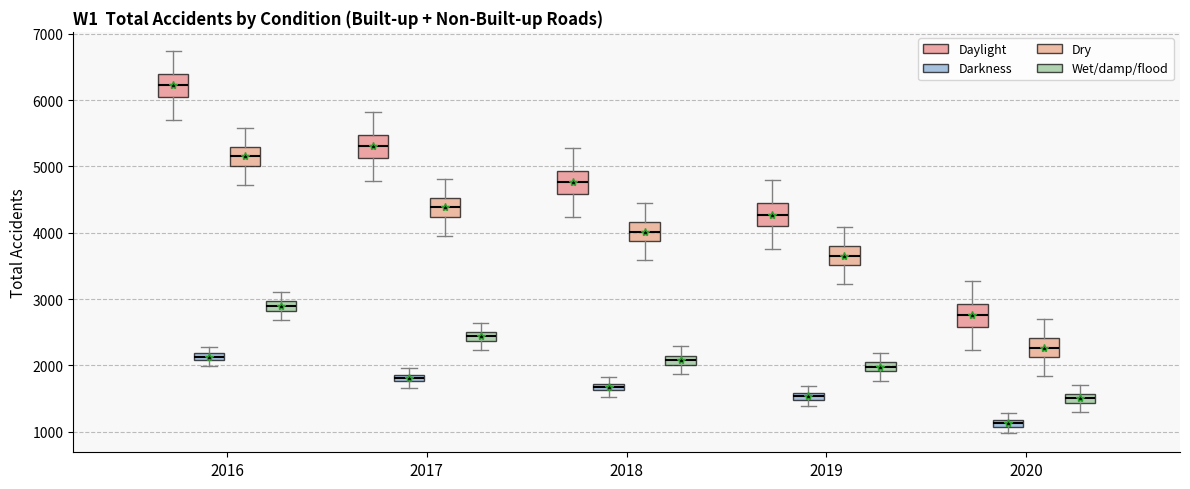

Which box has the lowest median line?

2020 (Darkness)